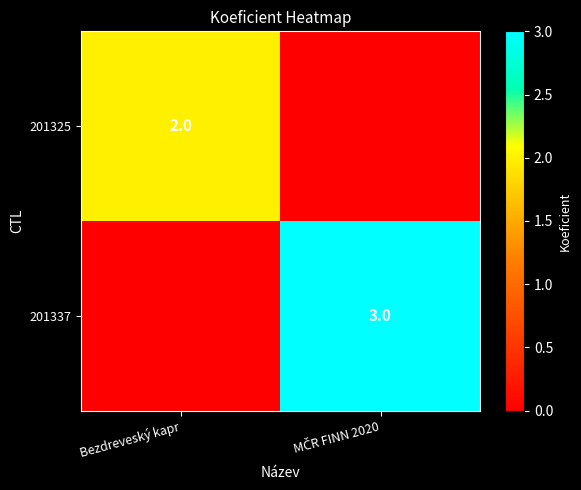

Is it true that 201325 equals 3 at Bezdreveský kapr?

False